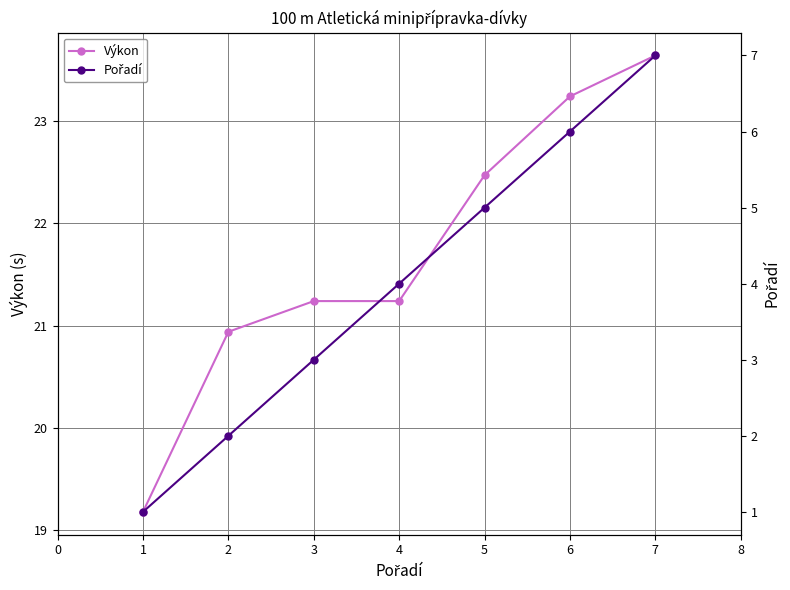

What is the highest value of the Výkon series?

23.6